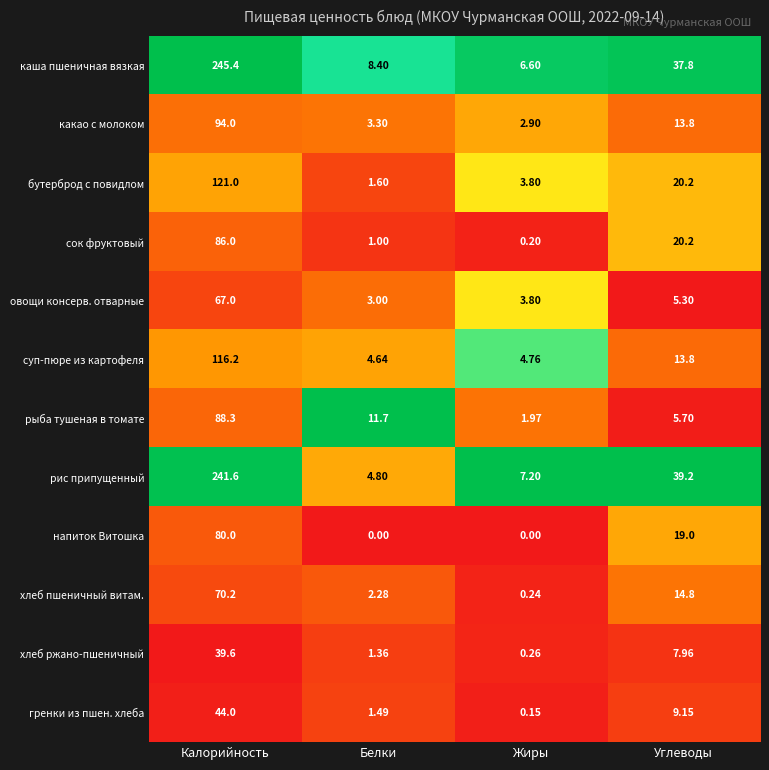

Which series has the widest spread of values?

каша пшеничная вязкая